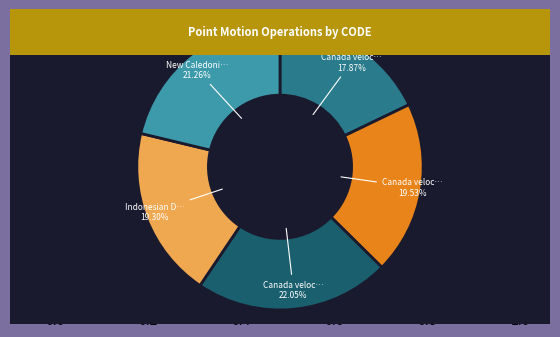

Is there any slice that represents more than half of the pie?

No